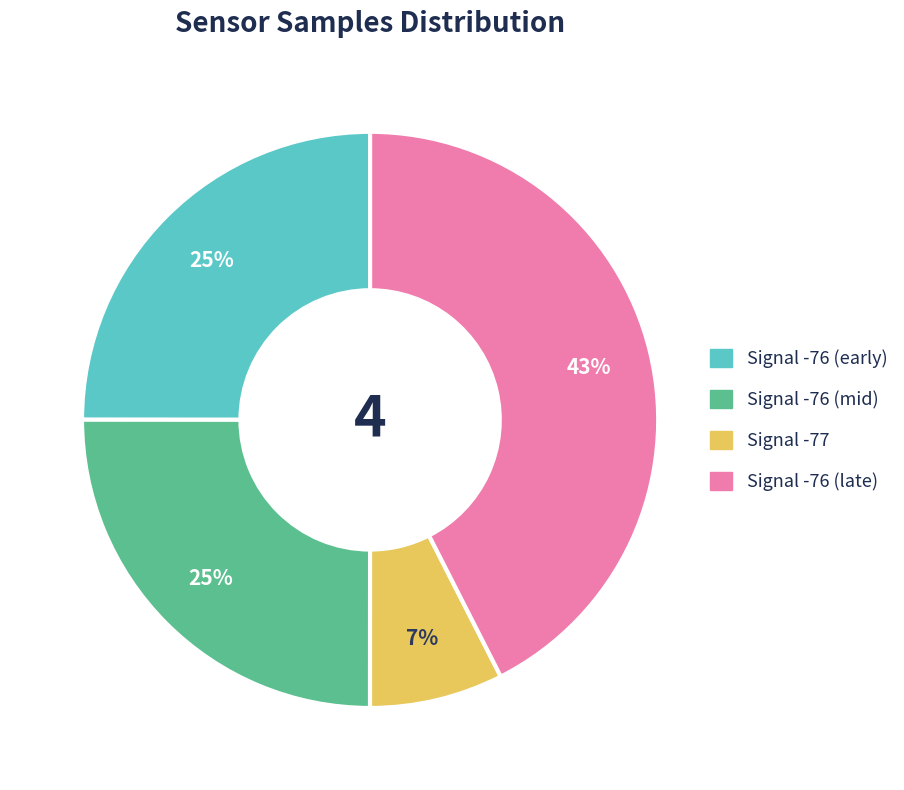

How many segments does this pie chart have?

4